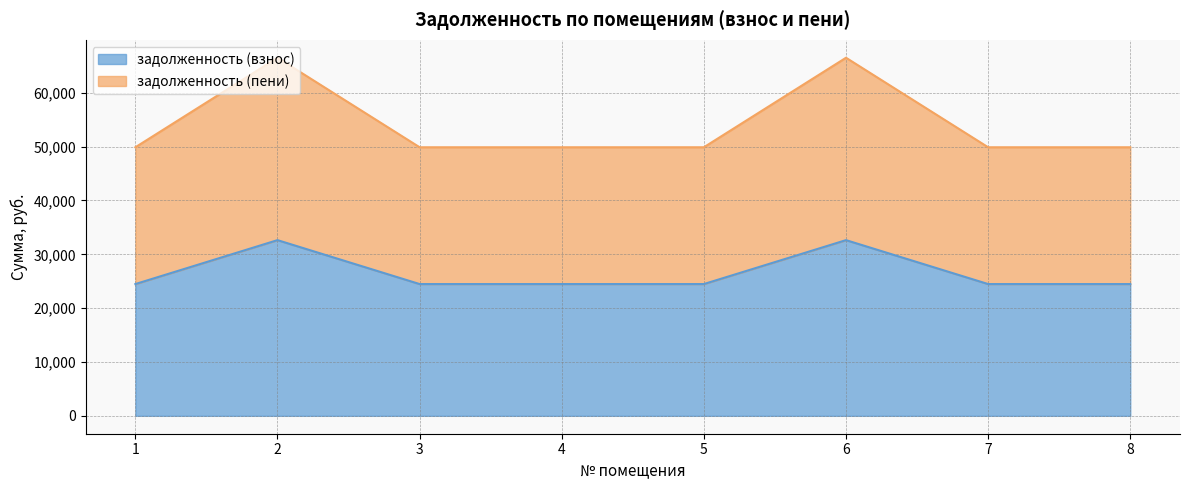

What is the total value across all series at 6?

66512.6